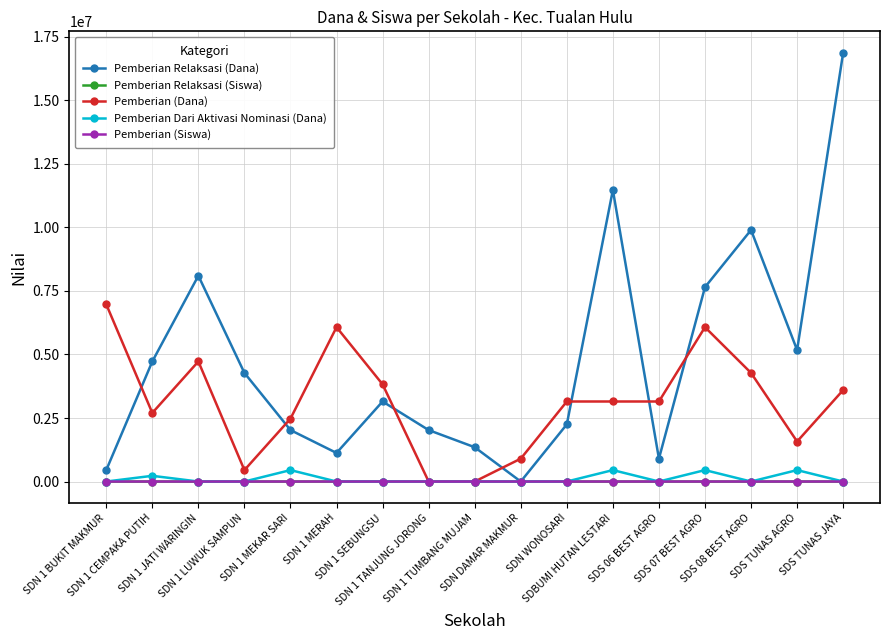

What is the difference between the maximum and minimum values in the Pemberian Relaksasi (Siswa) series?

44